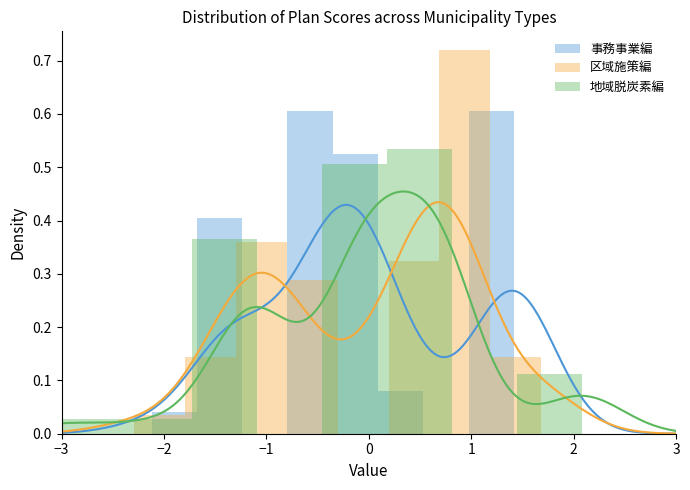

Reading left to right, extract all data points from this chart.

事務事業編: 0.0	0.4	0.0	0.6	0.5	0.1	0.0	0.6
区域施策編: 0.0	0.1	0.4	0.3	0.0	0.3	0.7	0.1
地域脱炭素編: 0.0	0.0	0.4	0.0	0.5	0.5	0.0	0.1